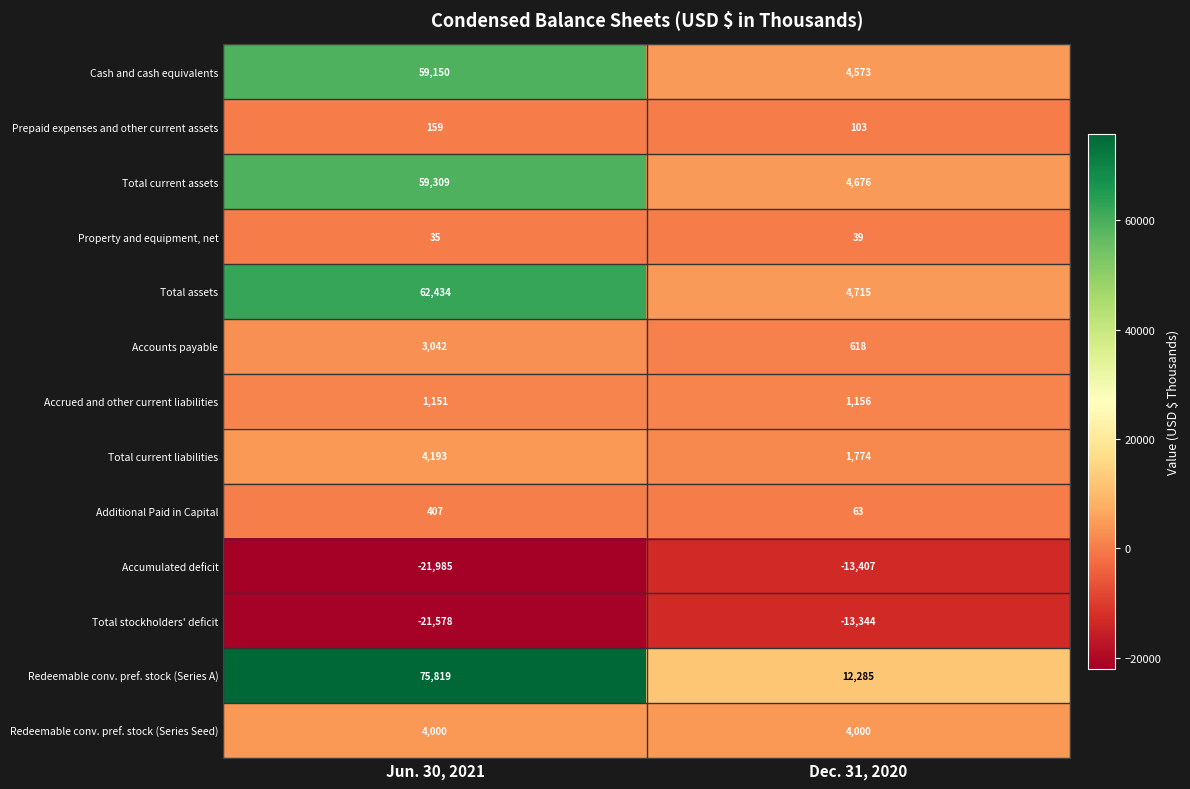

At how many categories does at least one series exceed 1126?

2